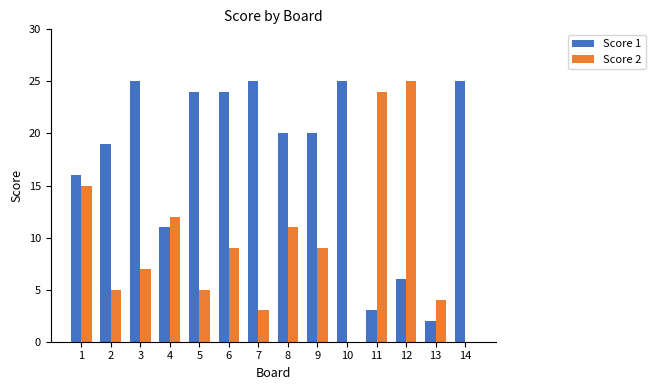

What is the greatest value displayed?

25